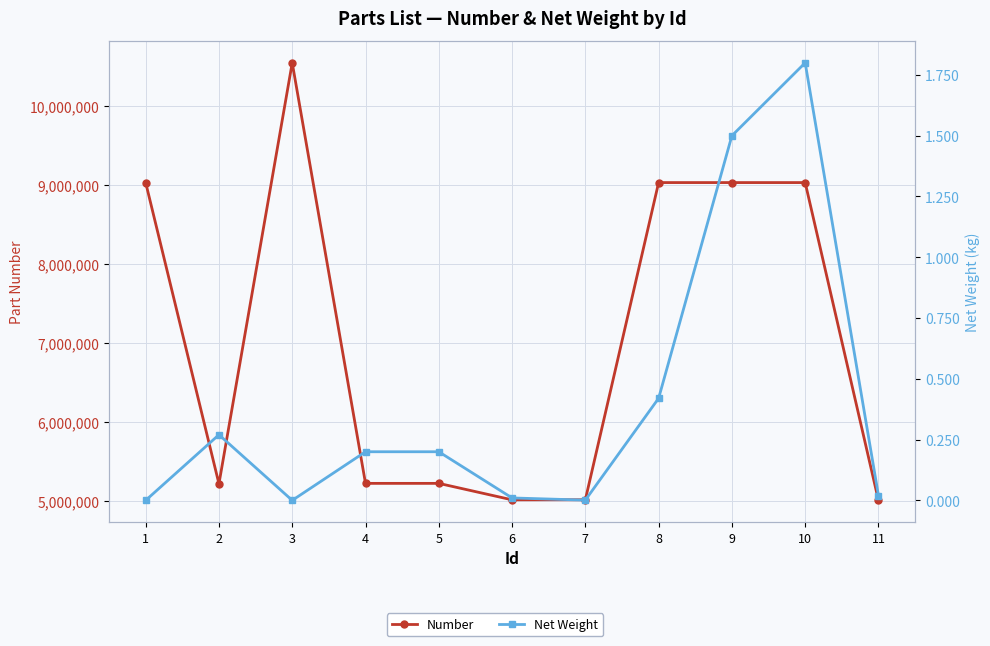

Rank the series by their maximum value, from lowest to highest.

Net Weight, Number